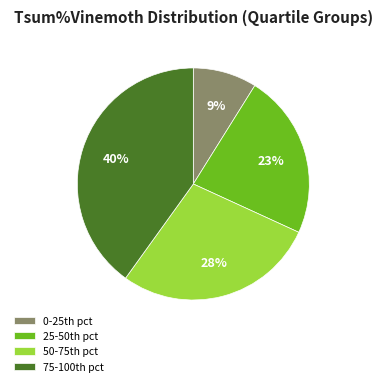

Is there any slice that represents more than half of the pie?

No